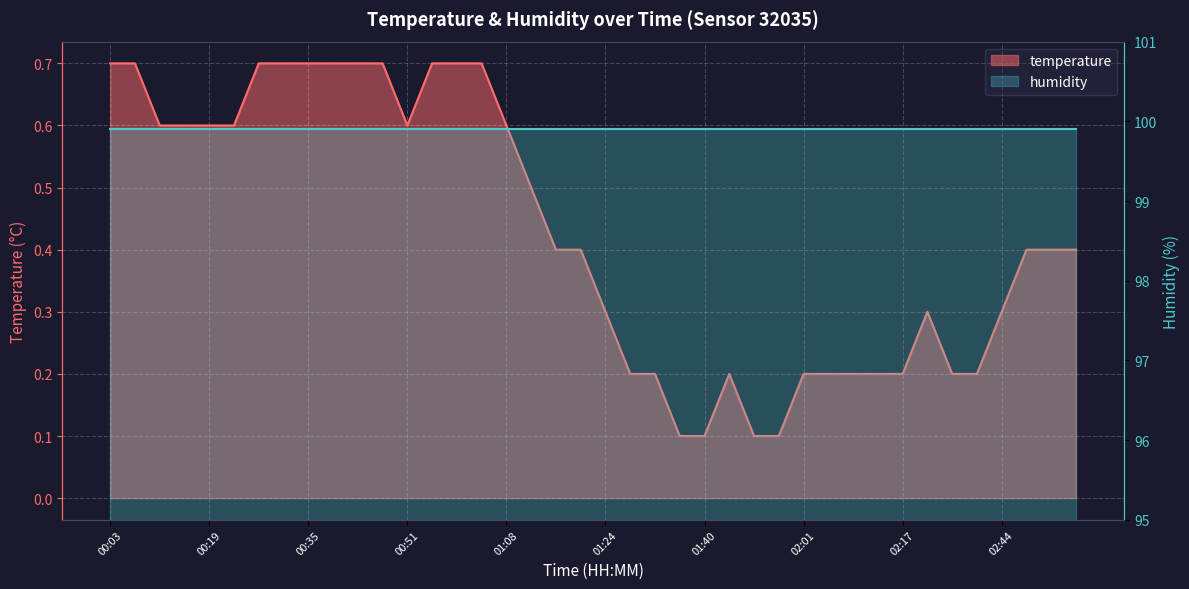

What value does the data have at 01:32?

0.2